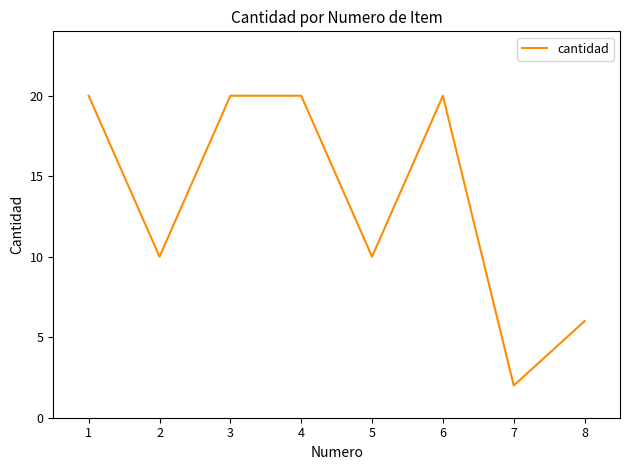

Count the values in the range 10 to 20.

6